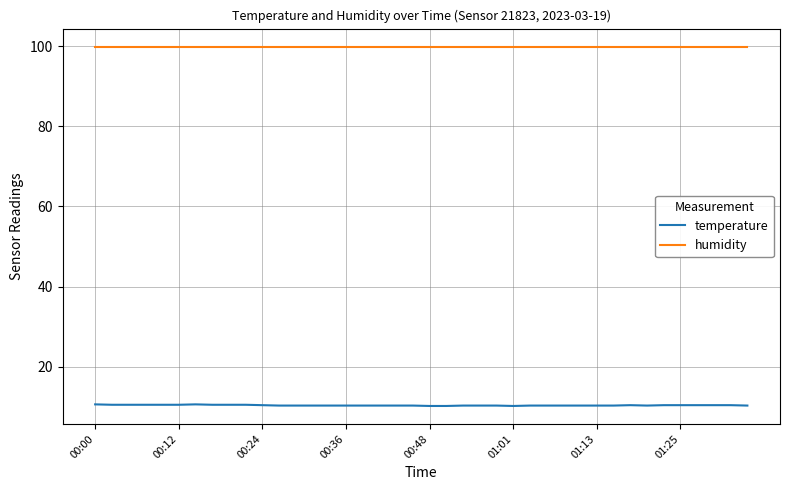

Does the chart have visible grid lines?

Yes